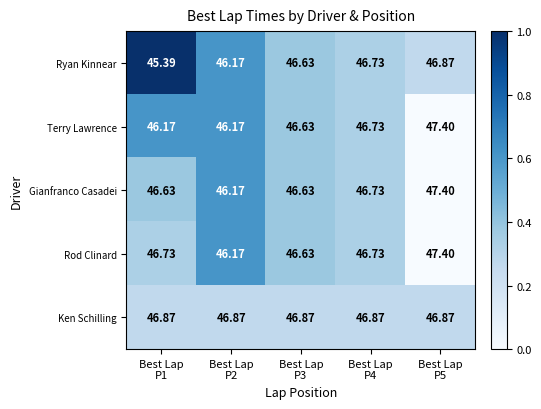

Which series has the widest spread of values?

Ryan Kinnear